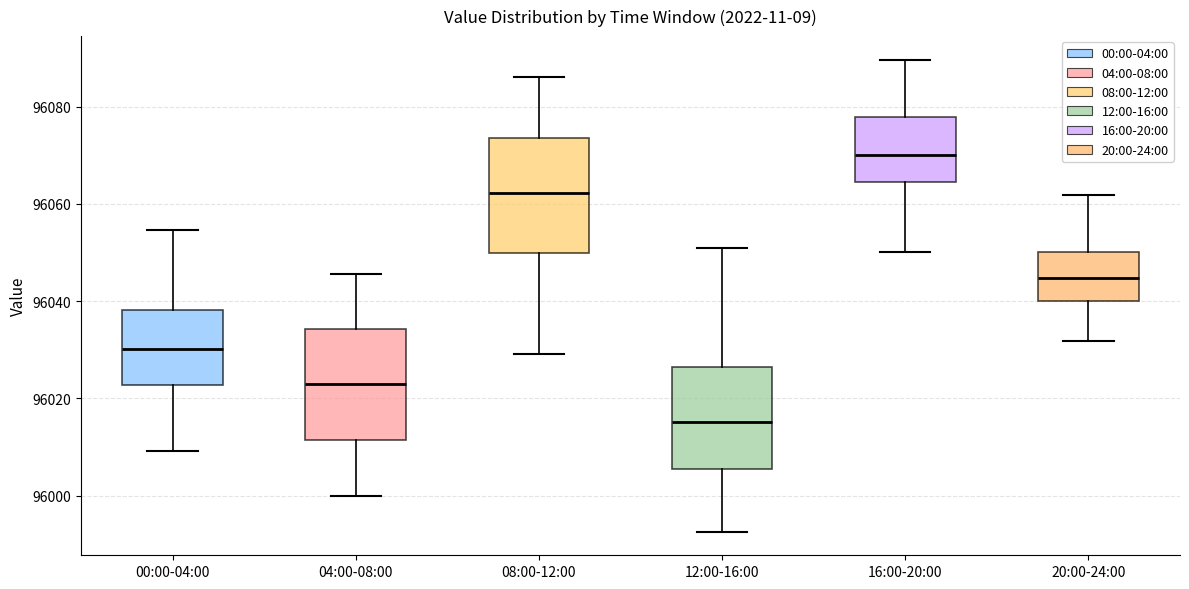

Where is the upper edge of the box for 20:00-24:00 on the y-axis? The values are not printed on the chart, so give them approximately, as read against the axis.

96050